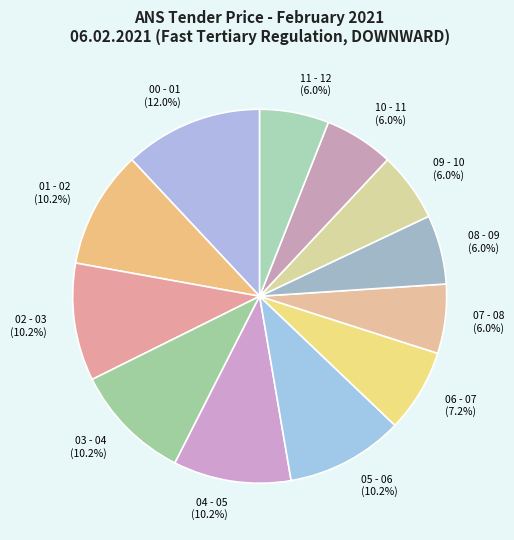

Does 00 - 01 represent more than half of the total?

No